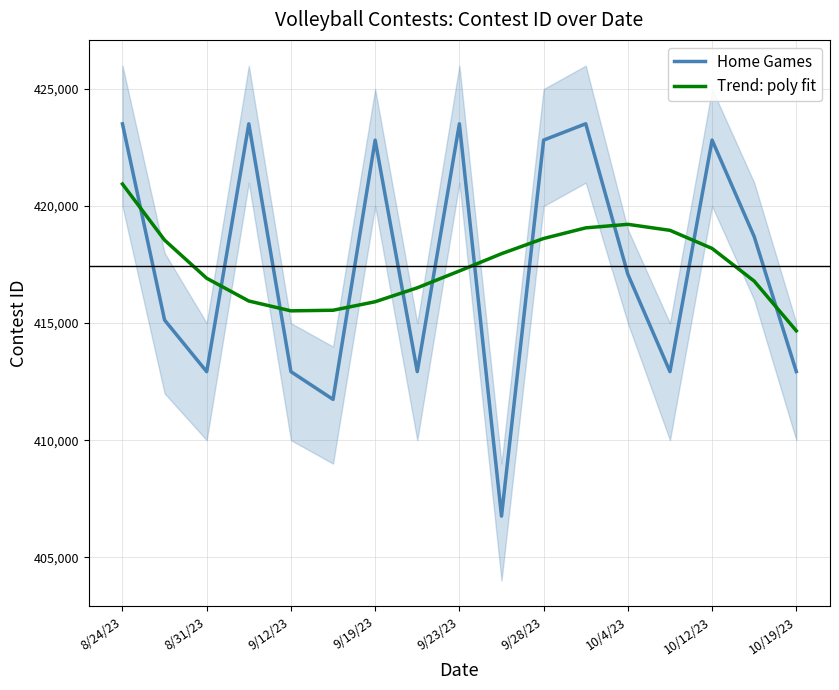

Which category has the lowest value in the Trend: poly fit series?

10/19/23